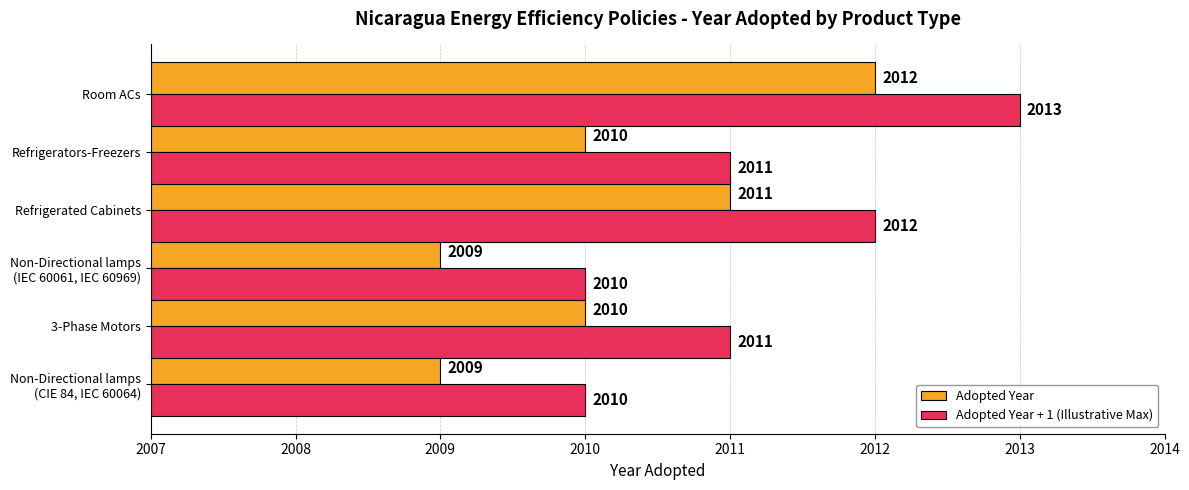

What is the approximate value of Adopted Year + 1 (Illustrative Max) at Refrigerated Cabinets?

2012